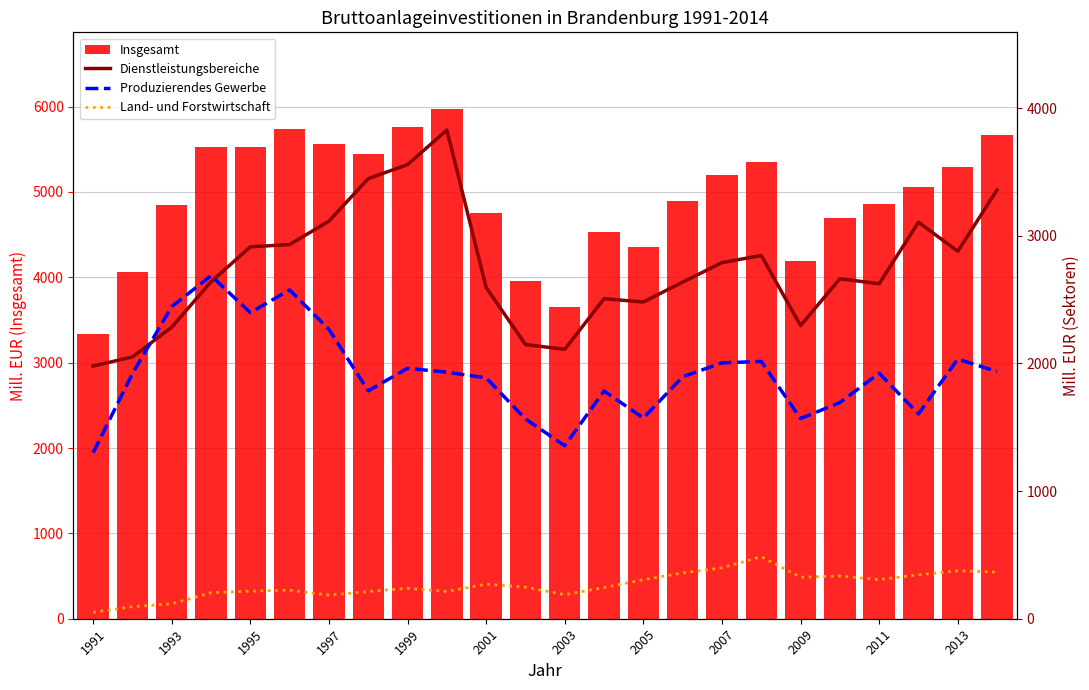

What is the difference between the maximum and minimum values in the Insgesamt series?

2642.6